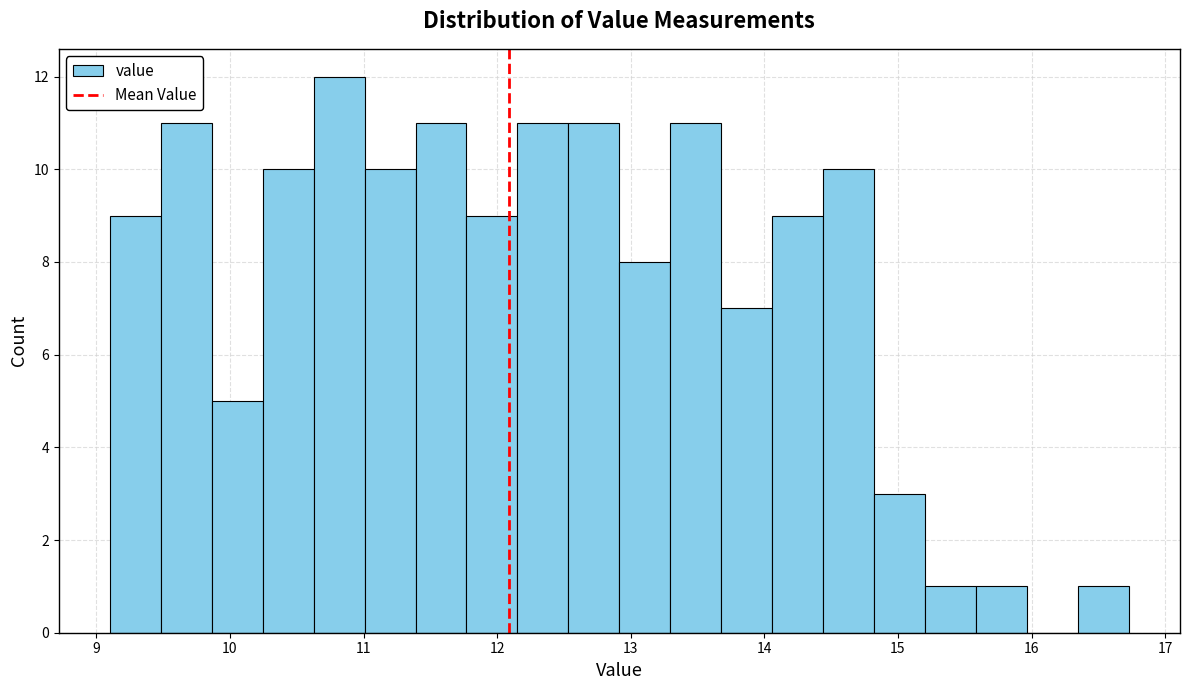

Around what value on the x-axis is the tallest bar? Give the approximate position of its centre, as read against the axis.

10.8